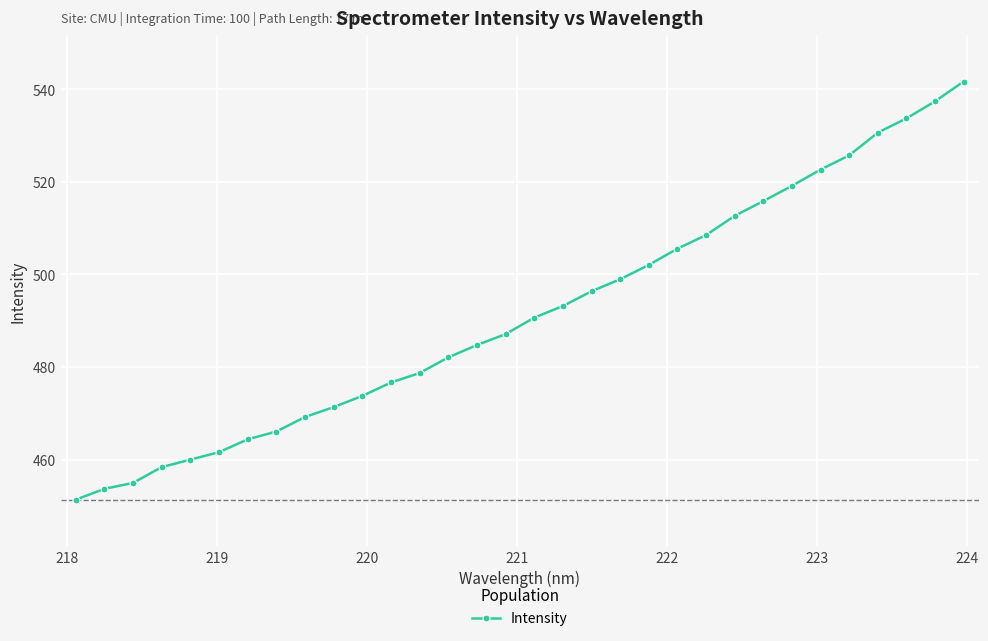

What is the greatest value displayed?

541.7